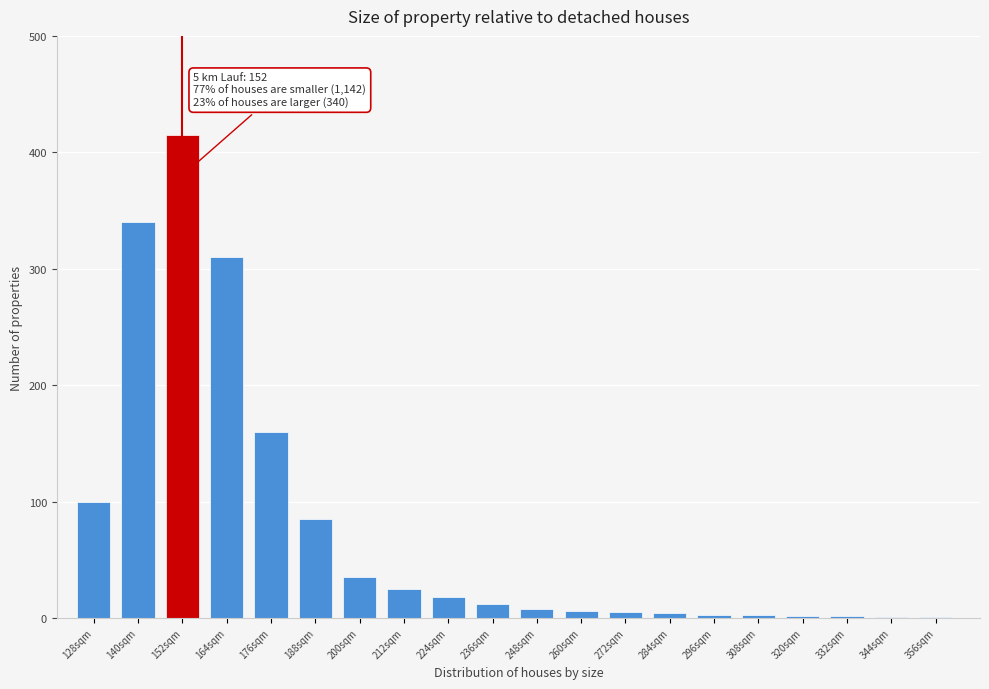

What is the sum of all values?

1535